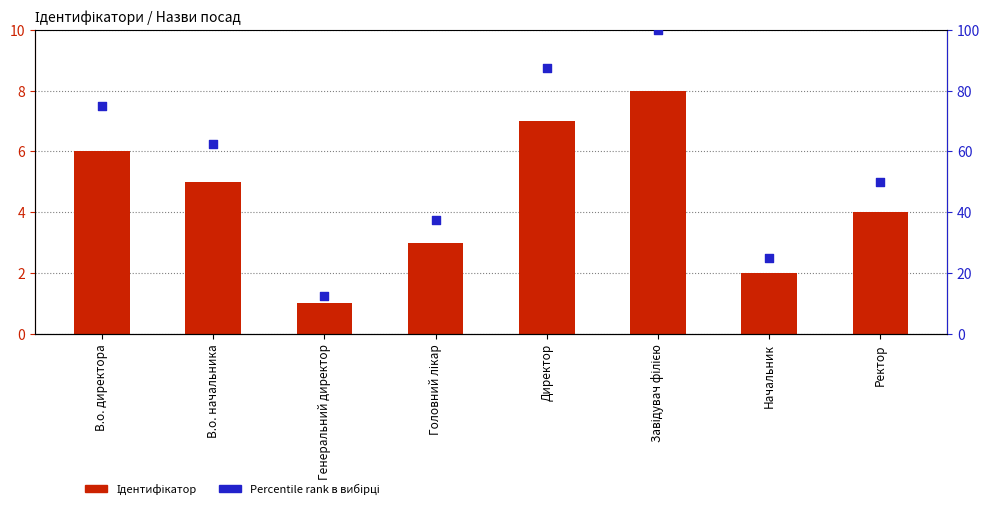

What are all the series names shown in the legend?

Ідентифікатор, Percentile rank в вибірці